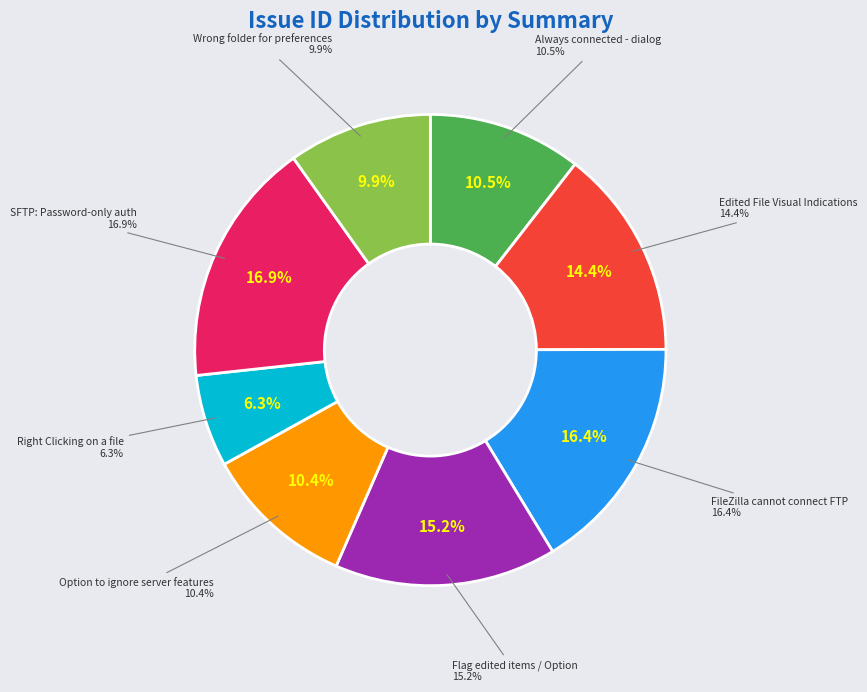

To the nearest percent, what portion does Always connected - dialog represent?

11%